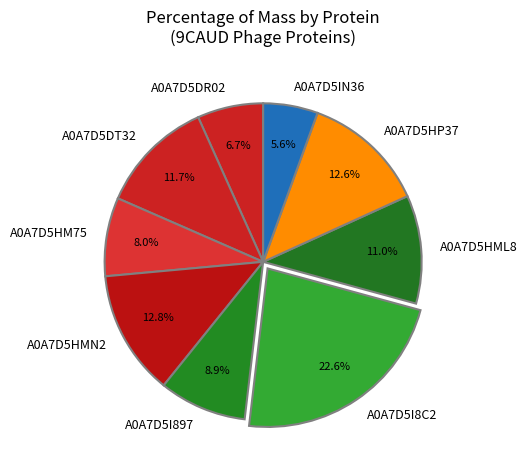

To the nearest percent, what is the difference between the largest and smallest slice percentages?

17%